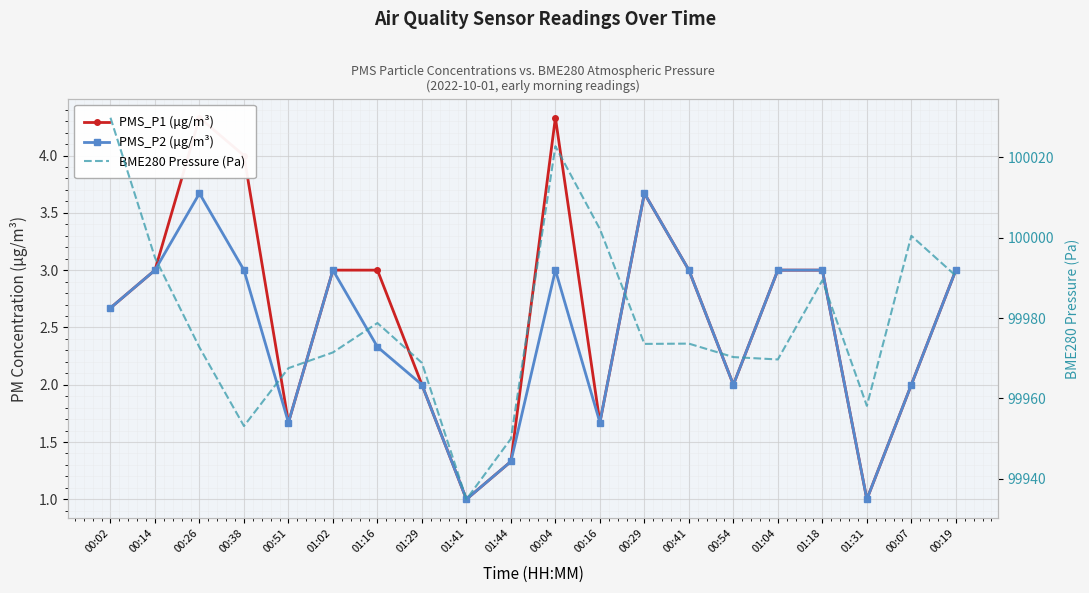

True or false: PMS_P2 (μg/m³) has more than 2 points higher than both neighbors.

True